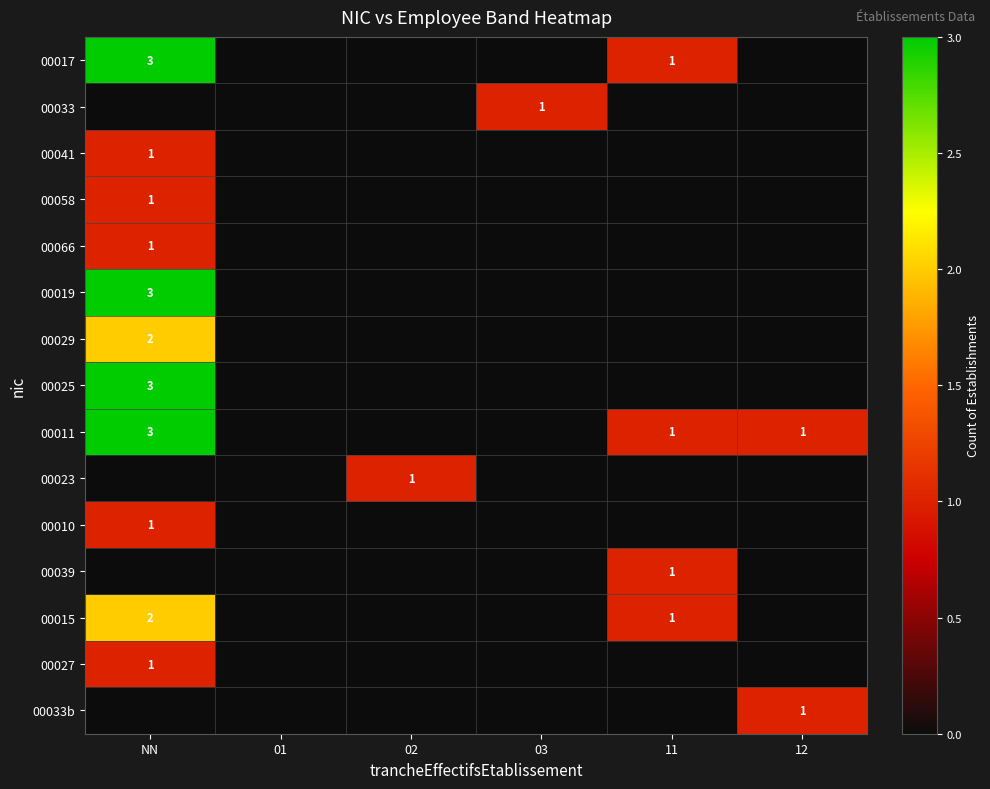

The 00017 series shows 1 at 11. True or false?

True